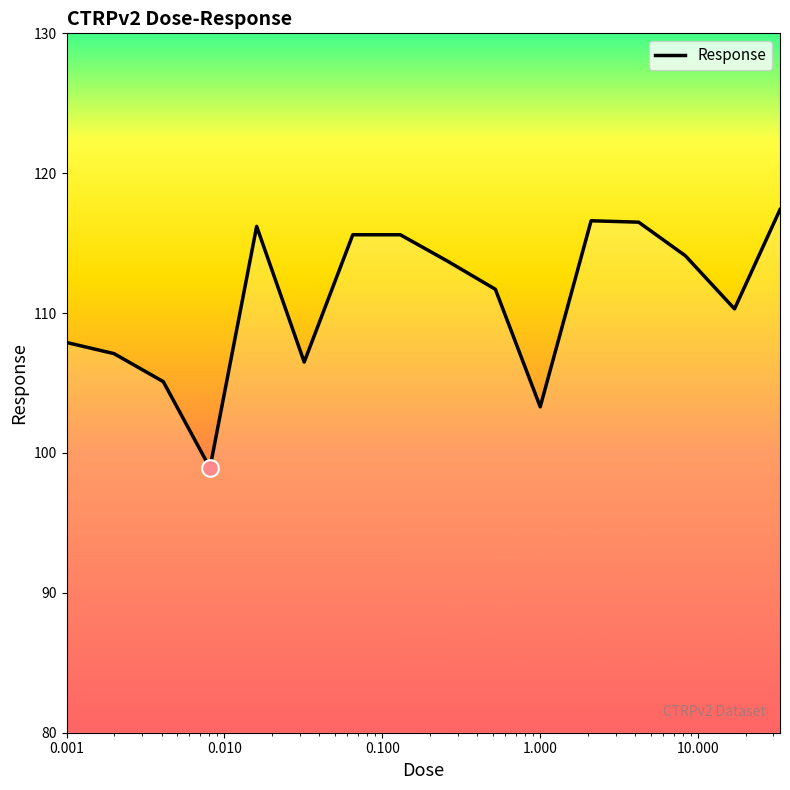

What is the greatest value displayed?

117.4